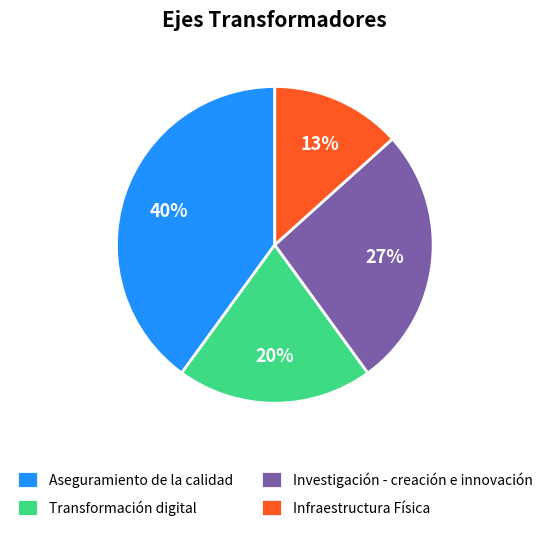

Is Aseguramiento de la calidad the majority of the pie?

No